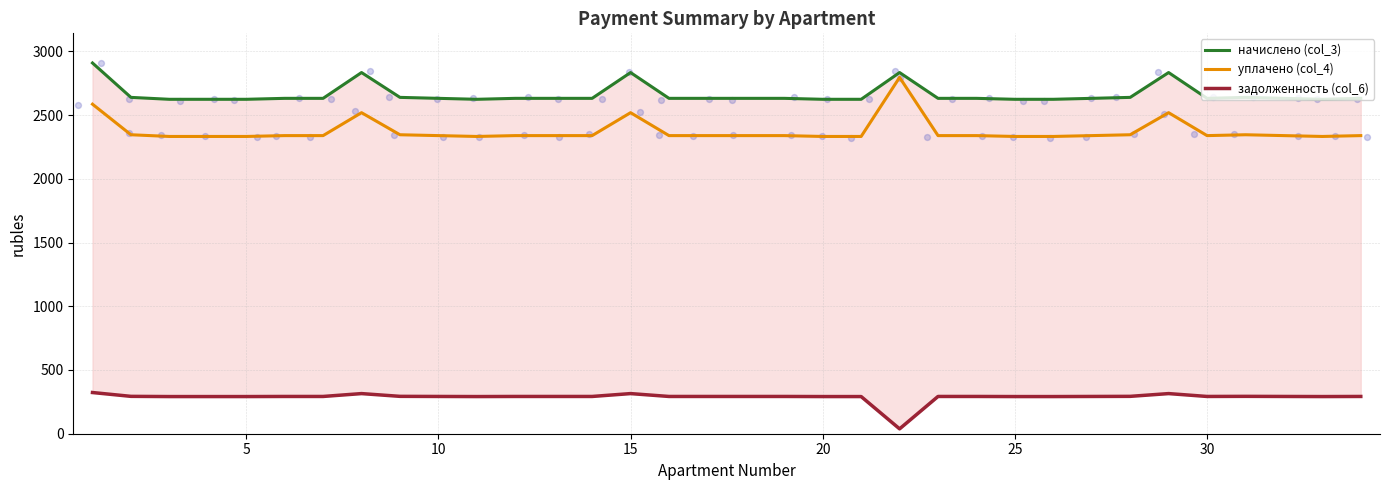

Which series has the widest spread of Y values?

уплачено (col_4)